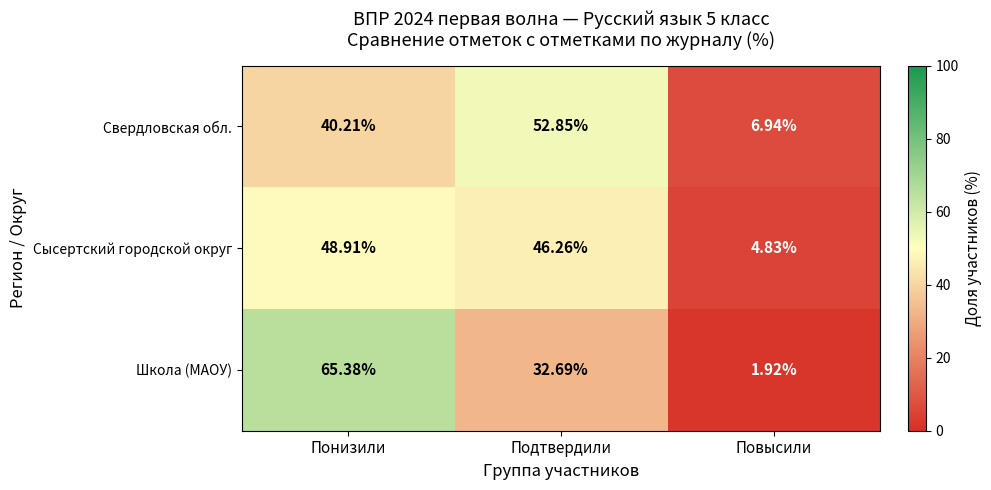

What is the greatest value displayed?

65.4